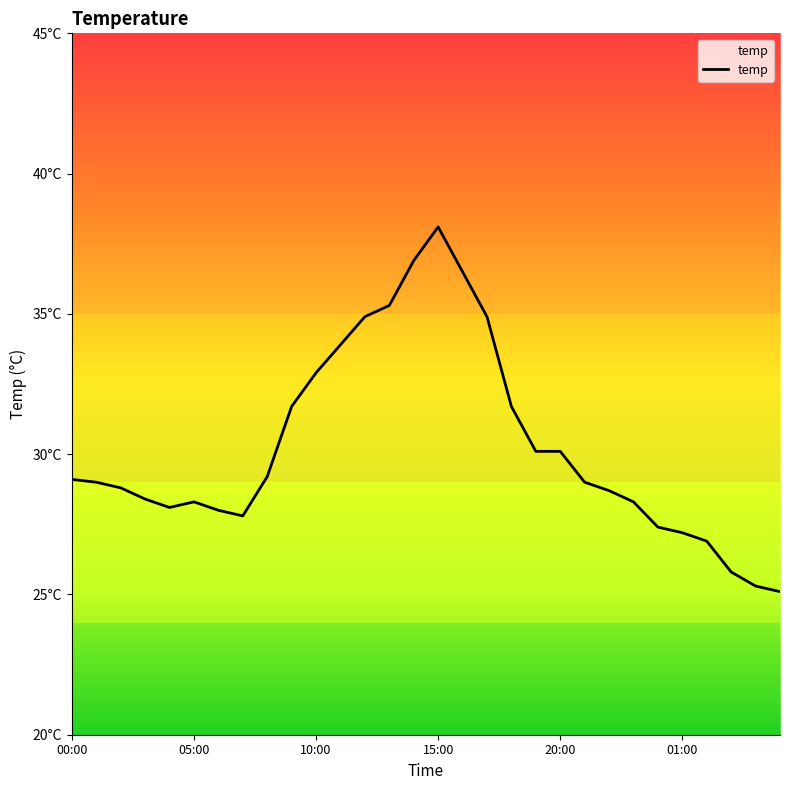

True or false: there are more than 2 points higher than both neighbors.

False